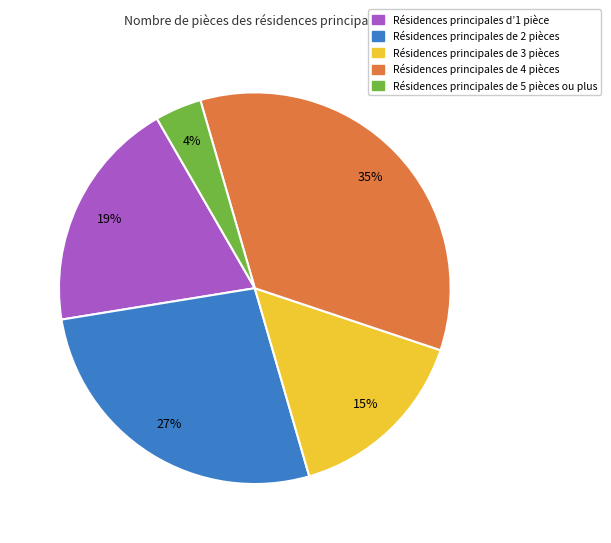

Rank the categories by value from lowest to highest.

Résidences principales de 5 pièces ou plus, Résidences principales de 3 pièces, Résidences principales d’1 pièce, Résidences principales de 2 pièces, Résidences principales de 4 pièces